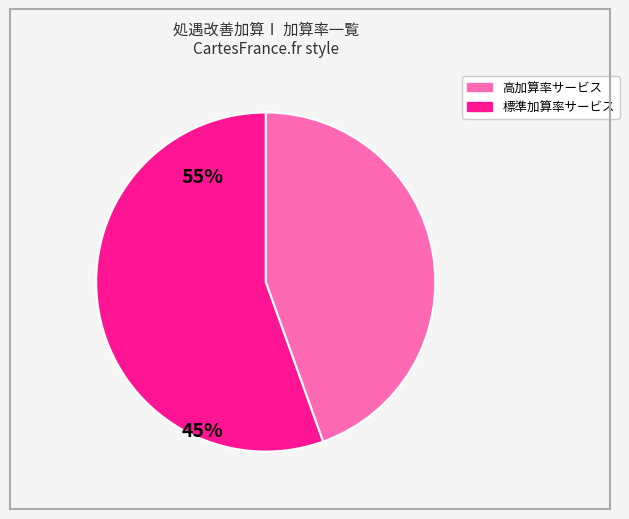

Is there any slice that represents more than half of the pie?

Yes